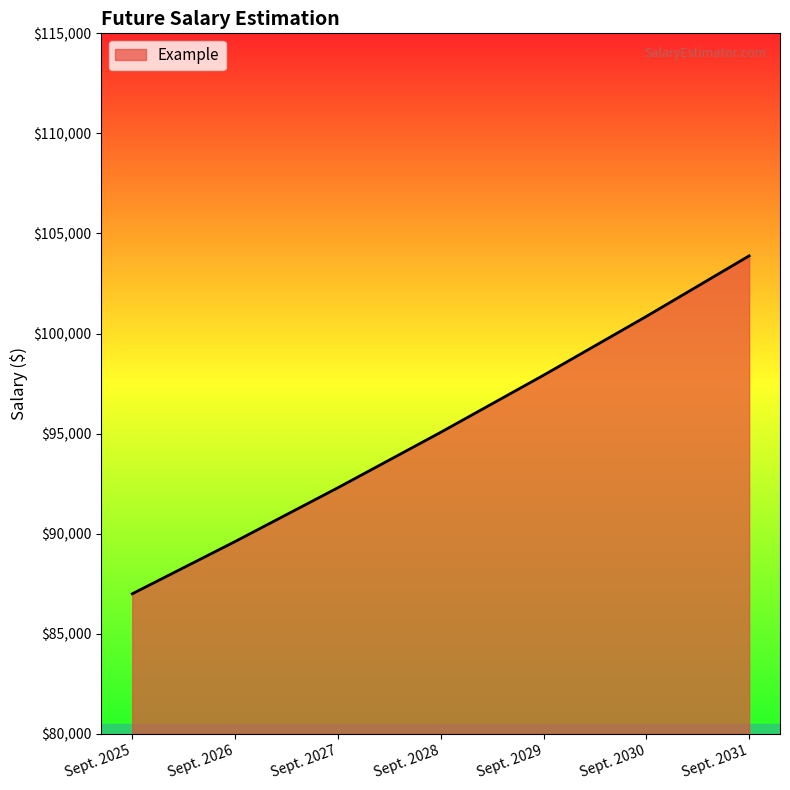

What is the maximum value shown in the chart?

103883